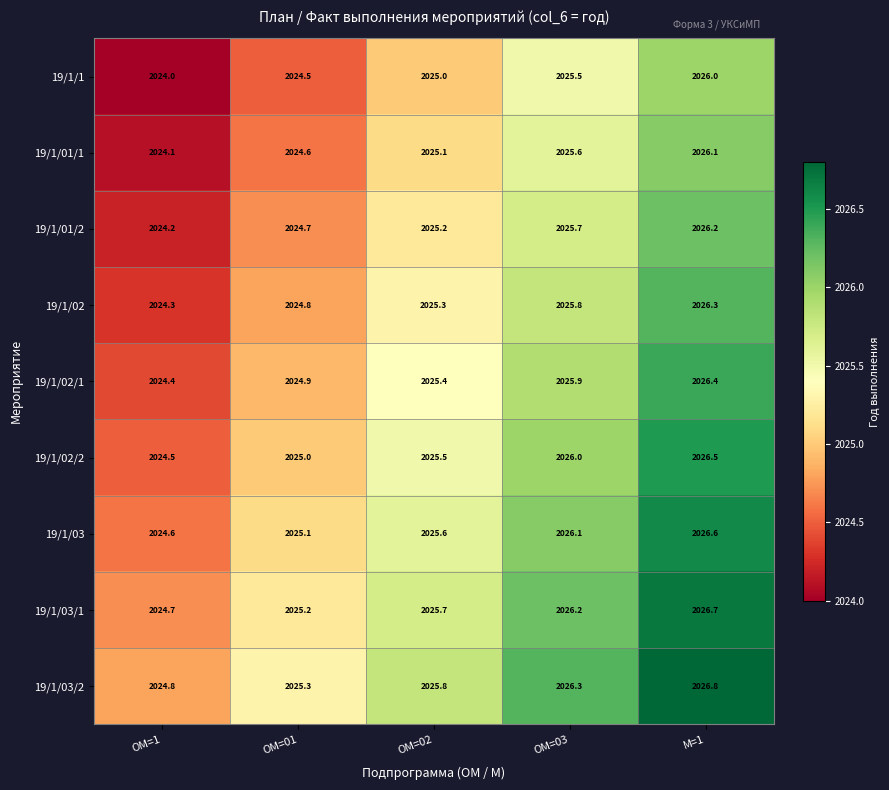

Which category has the lowest value across all series?

ОМ=1